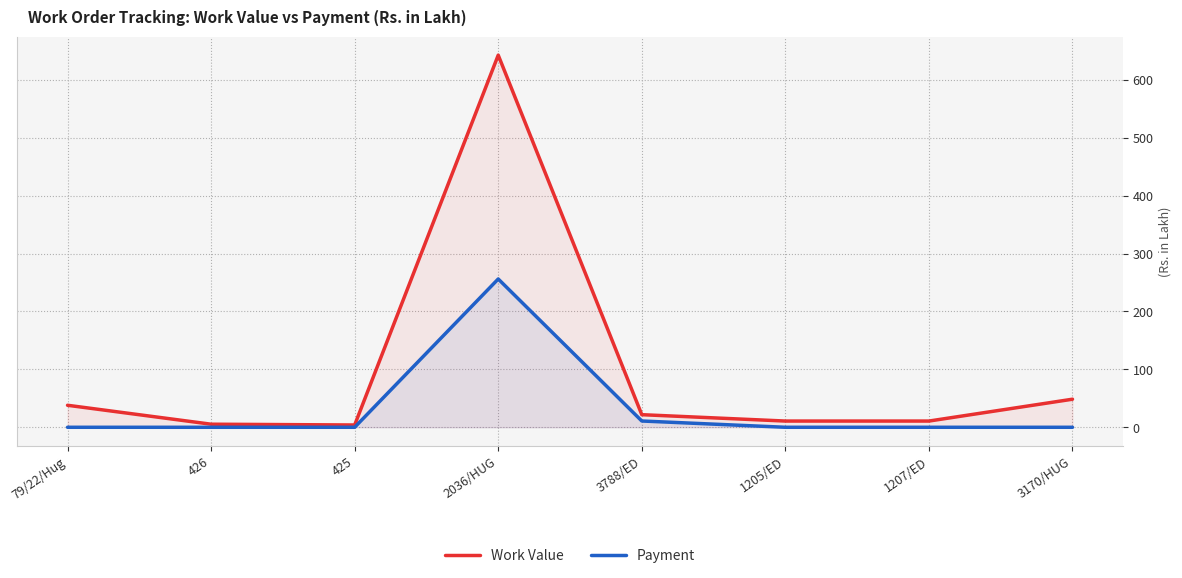

What is the label of the 6th point from the left?

1205/ED